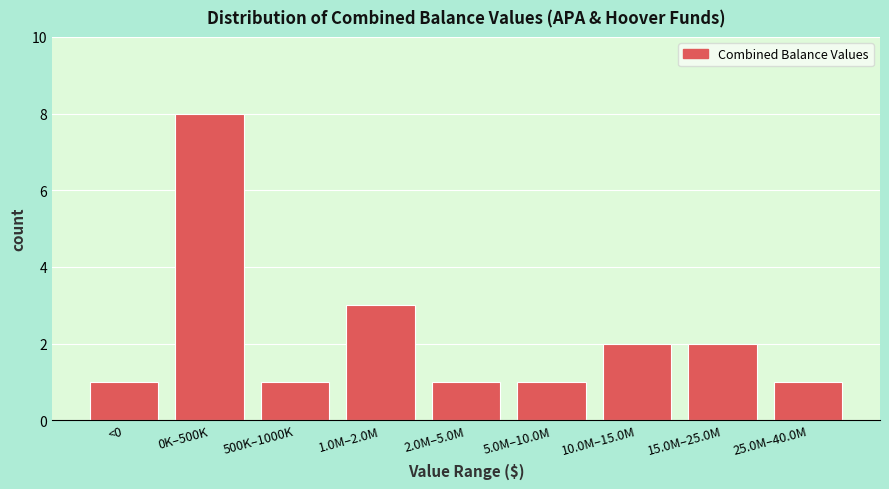

Reading right to left, what are all the values shown in this chart?

1	2	2	1	1	3	1	8	1